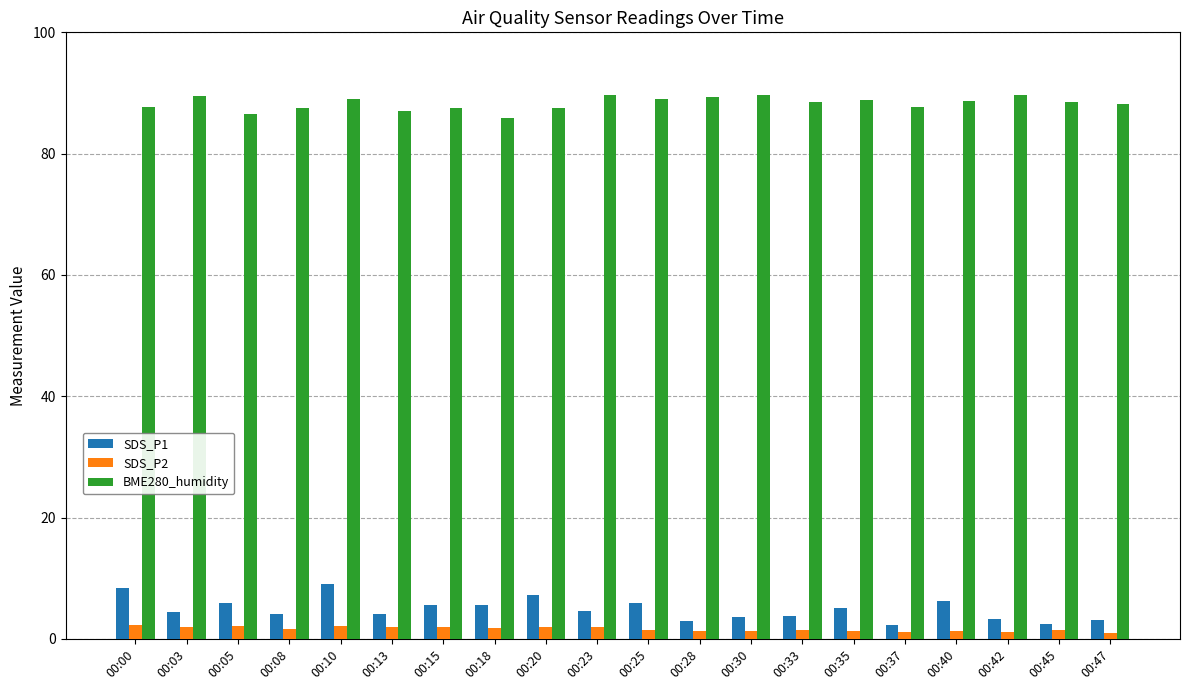

How many categories are shown in the chart?

20